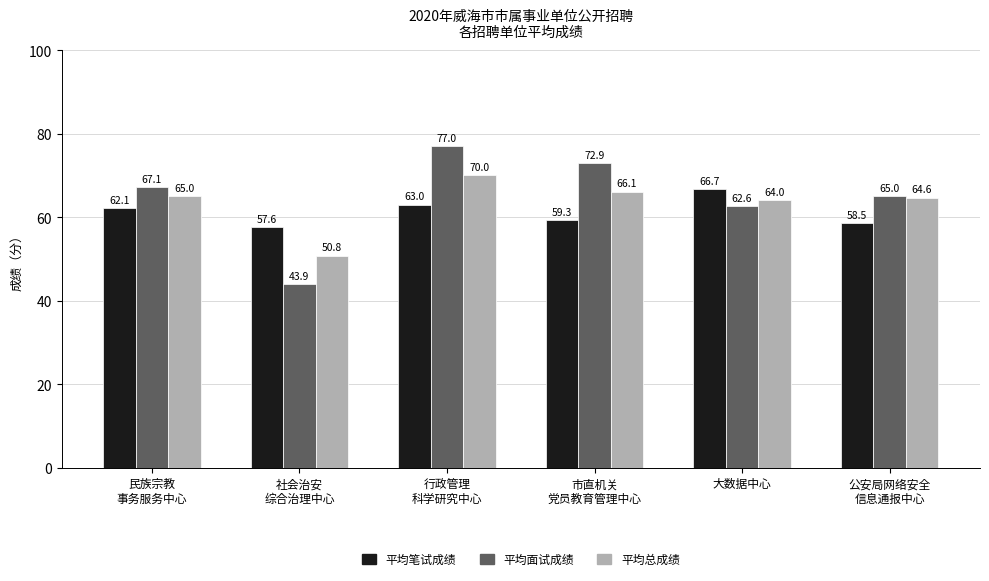

Rank the series by their average value, from lowest to highest.

平均笔试成绩, 平均总成绩, 平均面试成绩